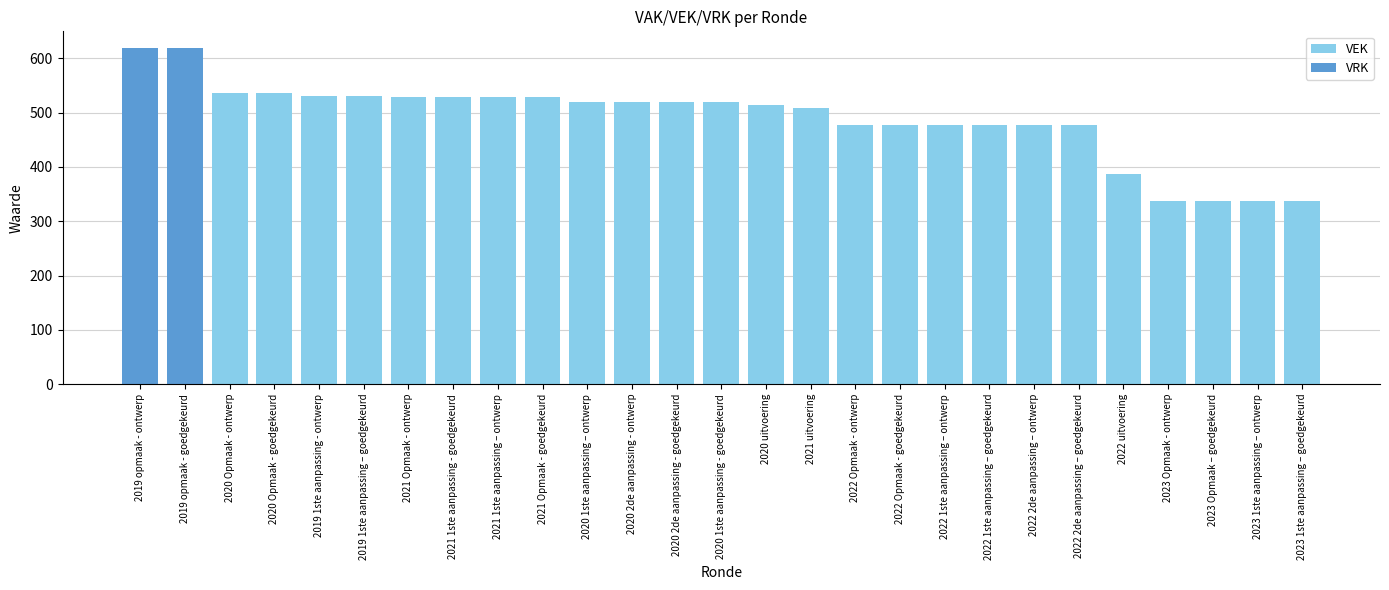

Count the number of data series in this chart.

2